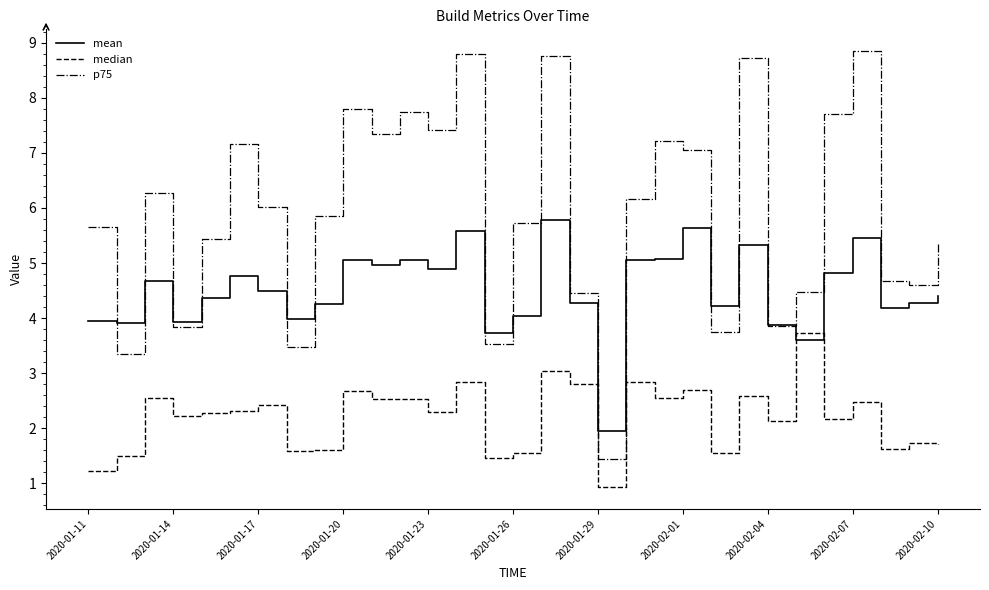

What is the minimum value shown in the chart?

0.9